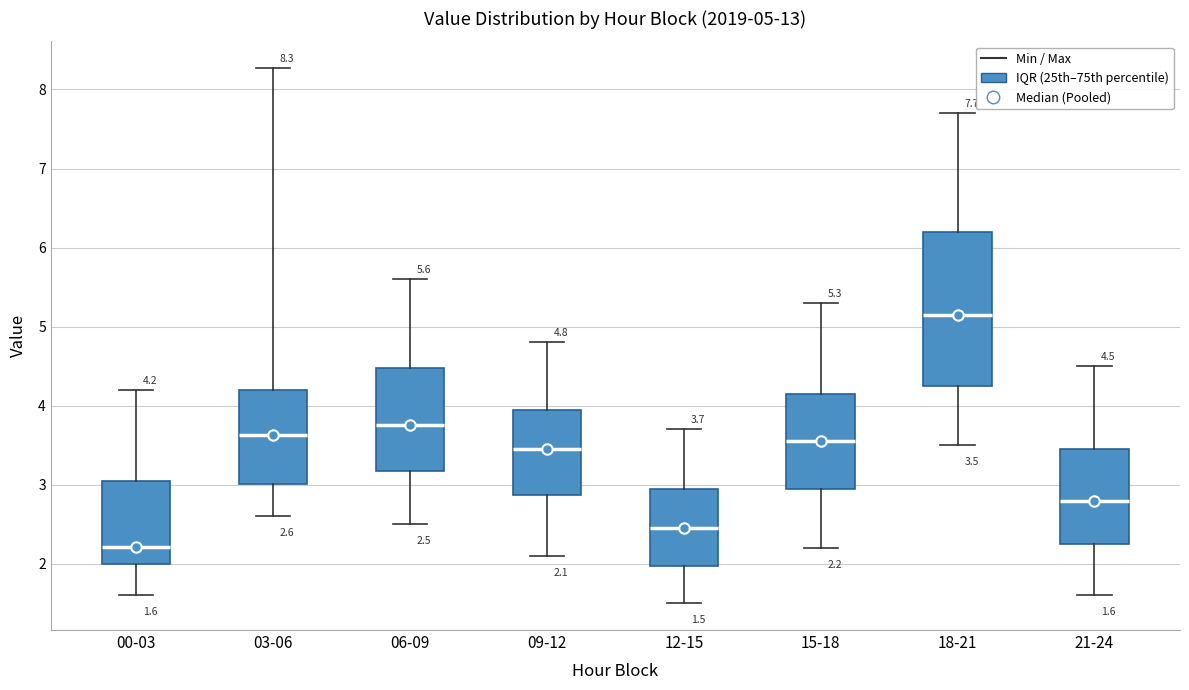

Which box has the highest median line?

18-21